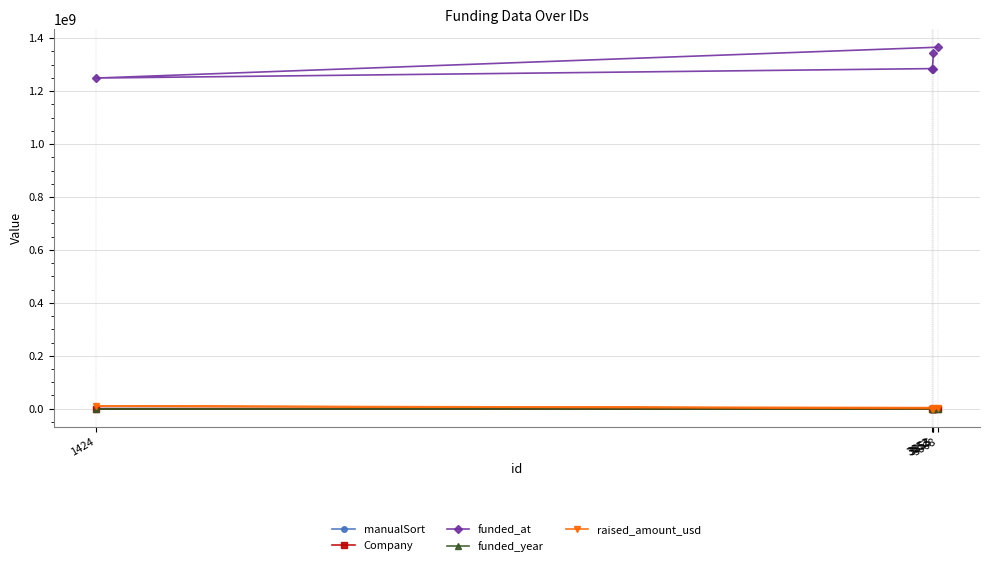

Count the number of data series in this chart.

5